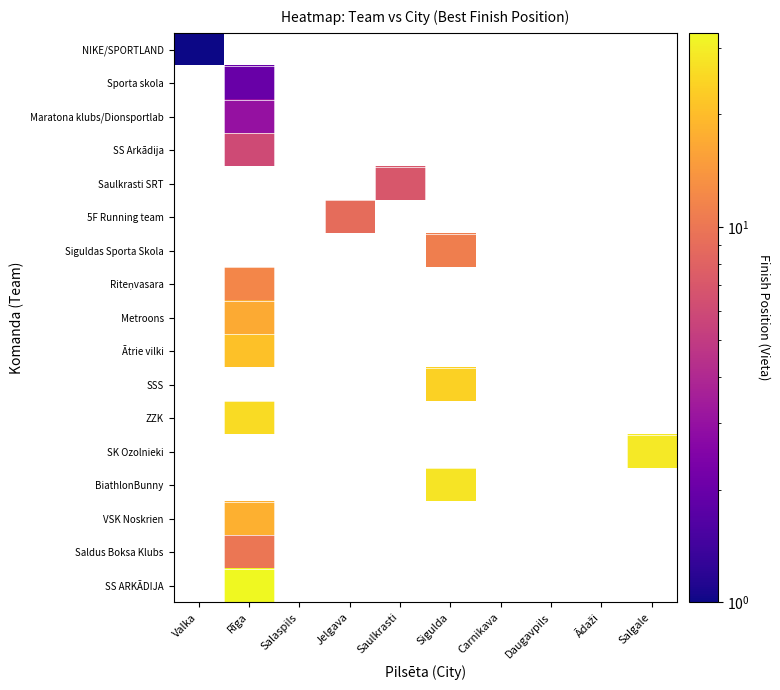

Which has a higher value, Daugavpils or Carnikava?

Carnikava